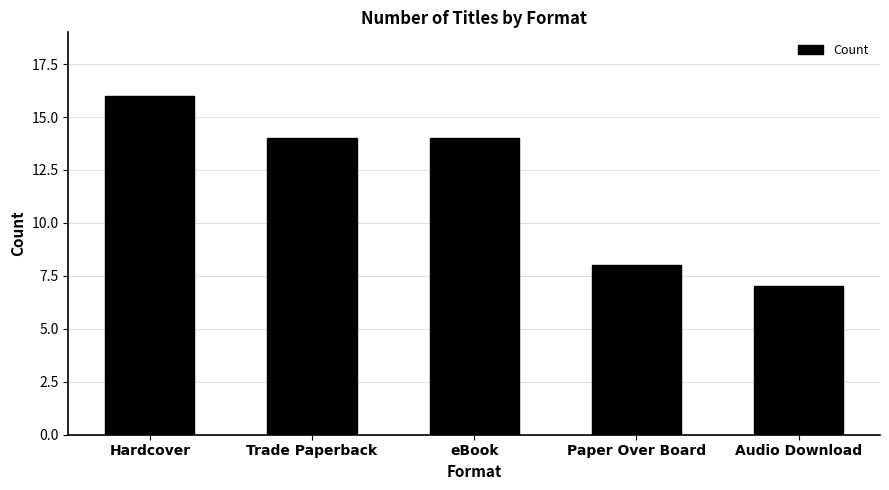

How many data points are less than 14?

2